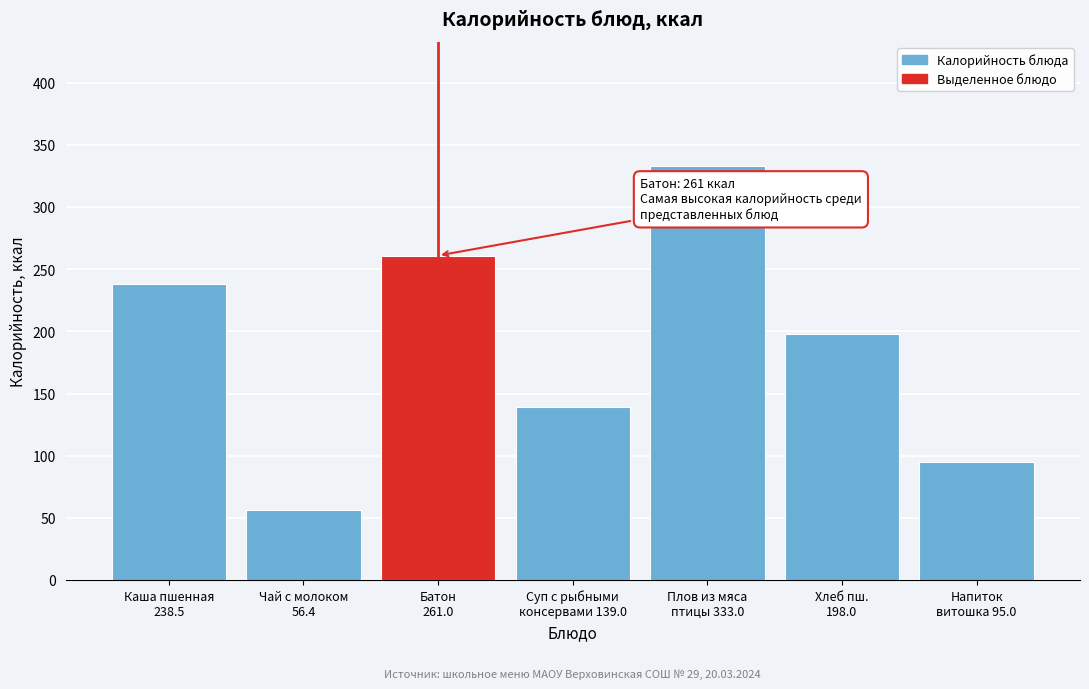

Reading left to right, extract all data points from this chart.

238.5	56.4	261.0	139.0	333.0	198.0	95.0